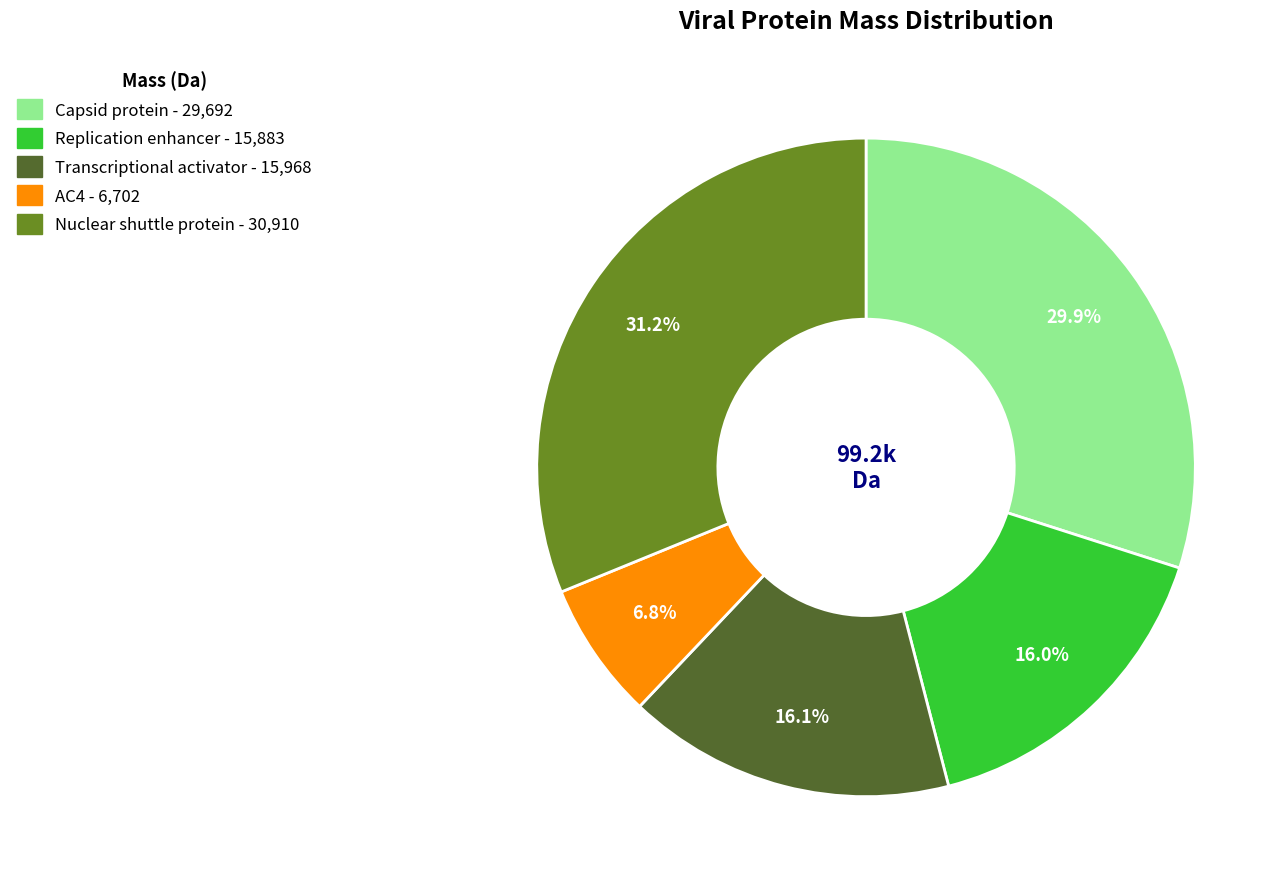

To the nearest percent, what is the average slice percentage?

20%